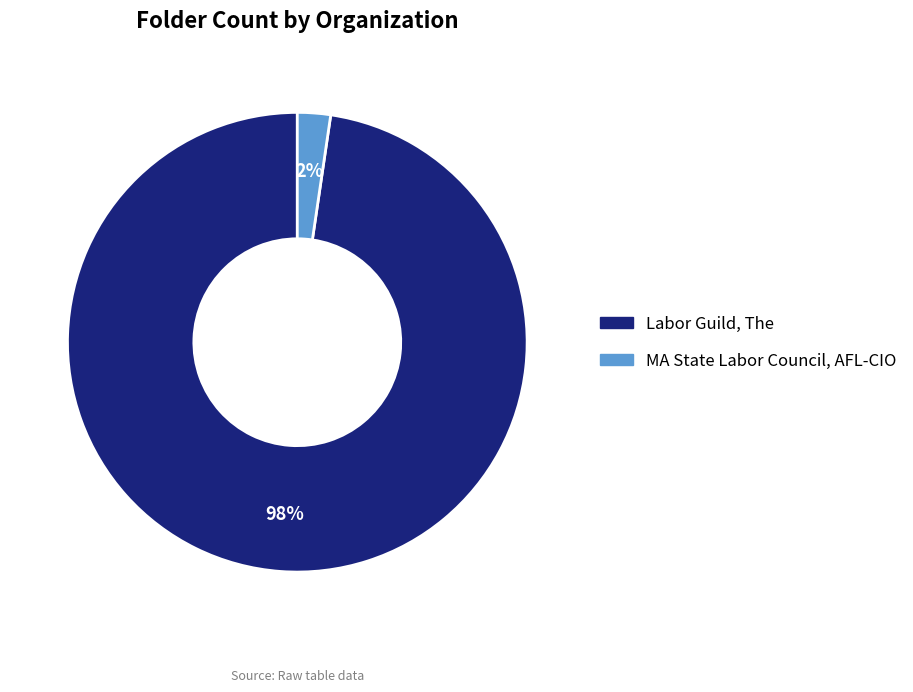

Is the sum of MA State Labor Council, AFL-CIO and Labor Guild, The greater than half?

Yes